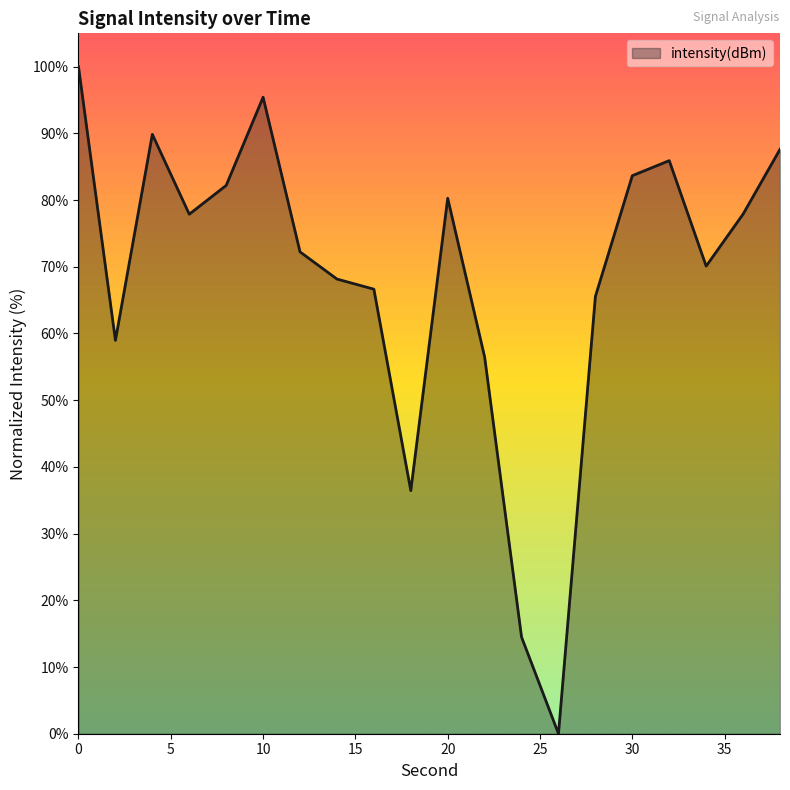

What is the difference between the maximum and minimum values?

100.0